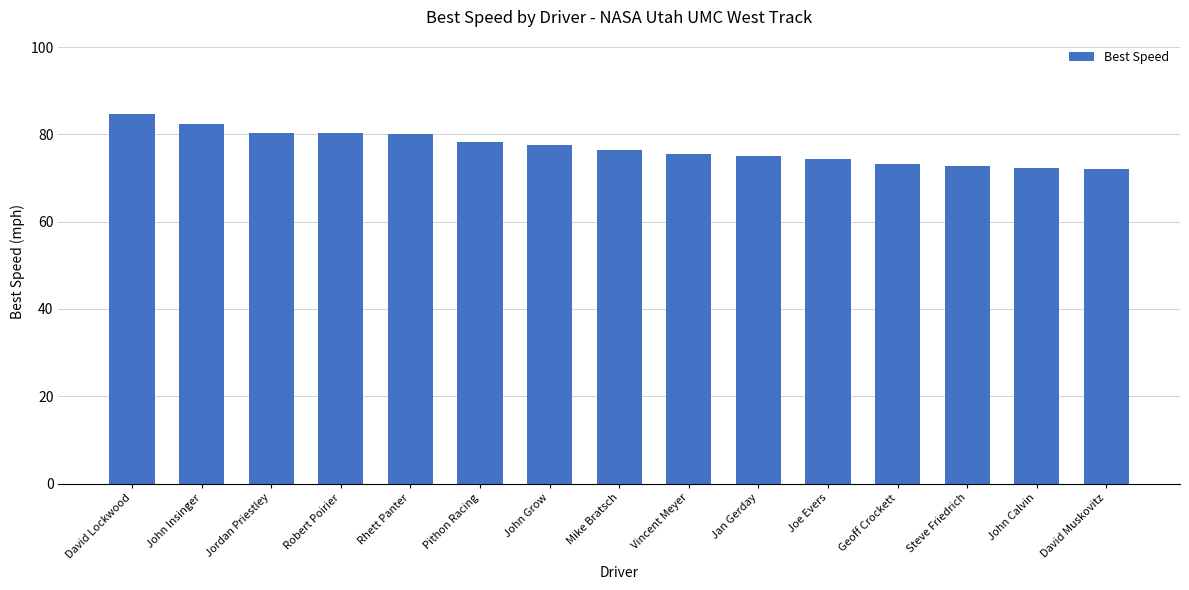

What is the average value?

77.0